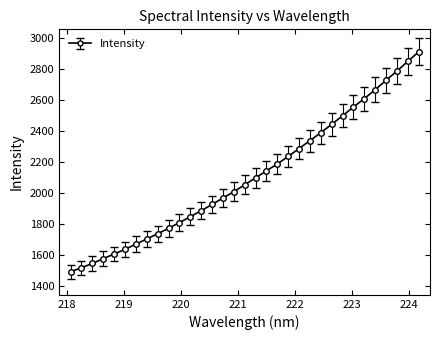

What is the sum of all values?

69484.5